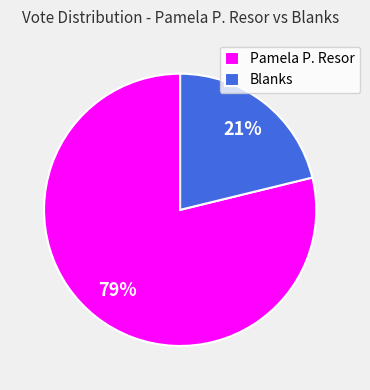

Combined, do Blanks and Pamela P. Resor account for over 50%?

Yes